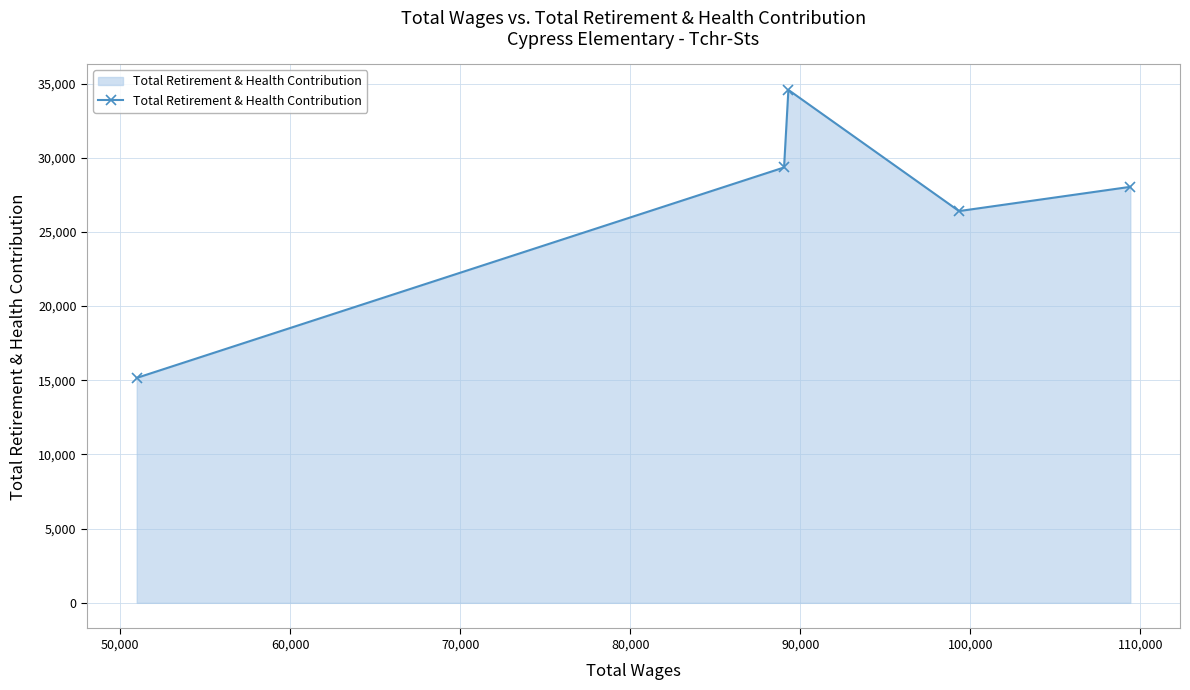

What is the minimum value shown in the chart?

15162